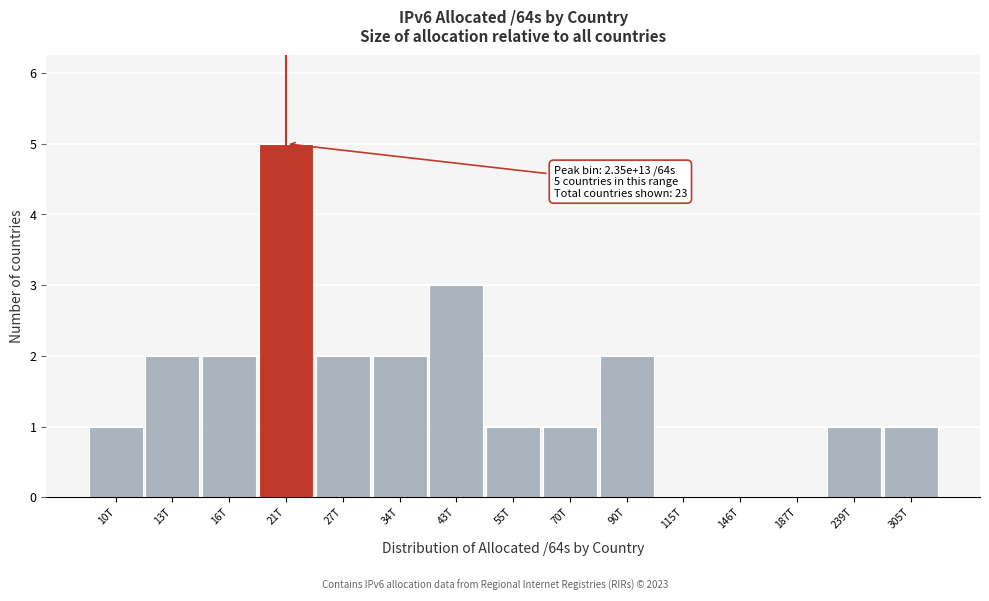

Reading left to right, list all the values displayed in this chart.

10T=1	13T=2	16T=2	21T=5	27T=2	34T=2	43T=3	55T=1	70T=1	90T=2	115T=0	146T=0	187T=0	239T=1	305T=1